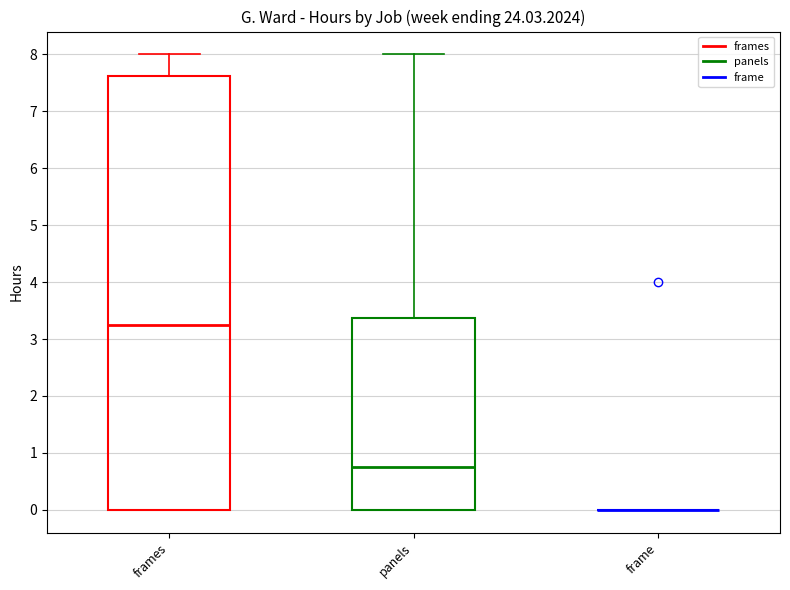

Reading left to right, transcribe this box plot: for each box, give where its median line is, the range the box spans, and where its two whiskers end, as read against the y-axis. The values are not printed on the chart, so give them approximately, as read against the axis.

frames: median 3.3, box 0.0 to 7.6, whiskers 0.0 to 8.0
panels: median 0.8, box 0.0 to 3.4, whiskers 0.0 to 8.0
frame: box collapsed to a line at 0.0, whiskers 0.0 to 0.0